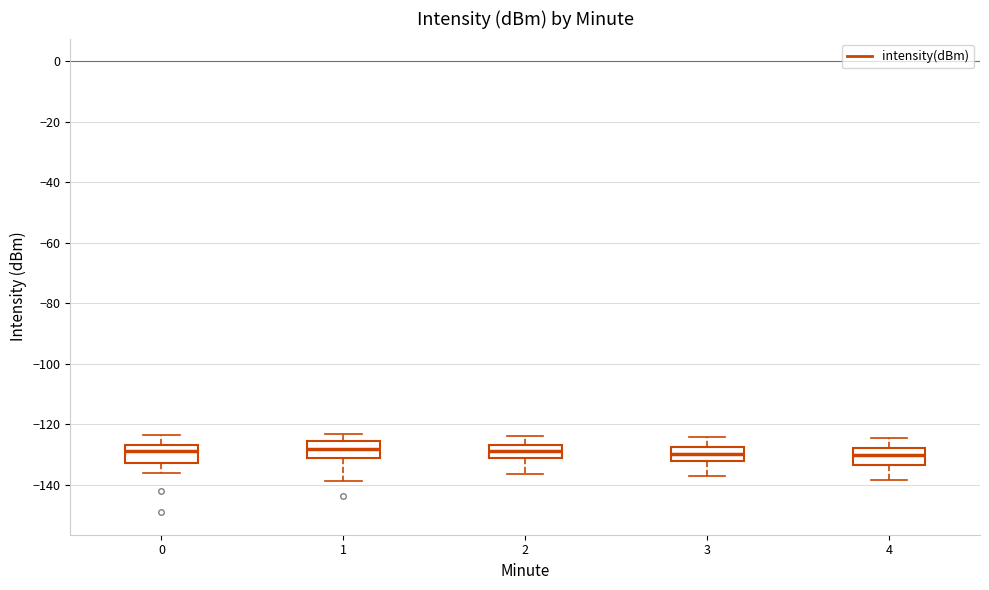

Reading left to right, read every box against the y-axis: the position of its median line, the range the box covers, and the ends of its whiskers. The values are not printed on the chart, so give them approximately, as read against the axis.

0: median -128, box -132 to -126, whiskers -136 to -124
1: median -128, box -132 to -126, whiskers -138 to -124
2: median -128, box -132 to -126, whiskers -136 to -124
3: median -130, box -132 to -128, whiskers -136 to -124
4: median -130, box -134 to -128, whiskers -138 to -124